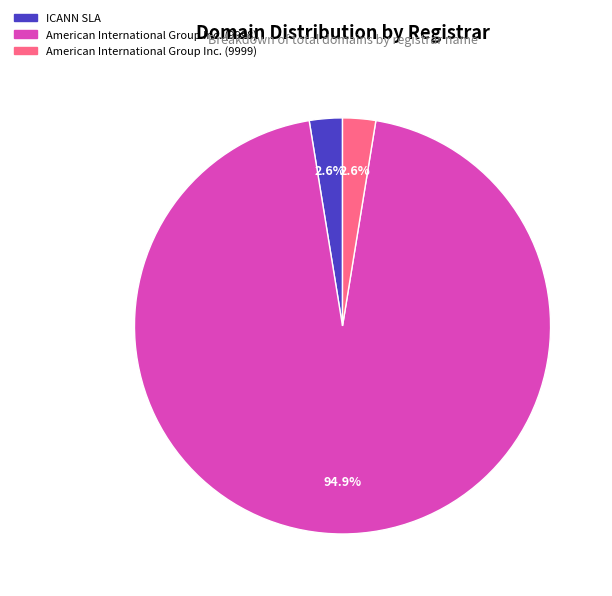

Between American International Group Inc. (9998) and American International Group Inc. (9999), which is larger?

American International Group Inc. (9998)